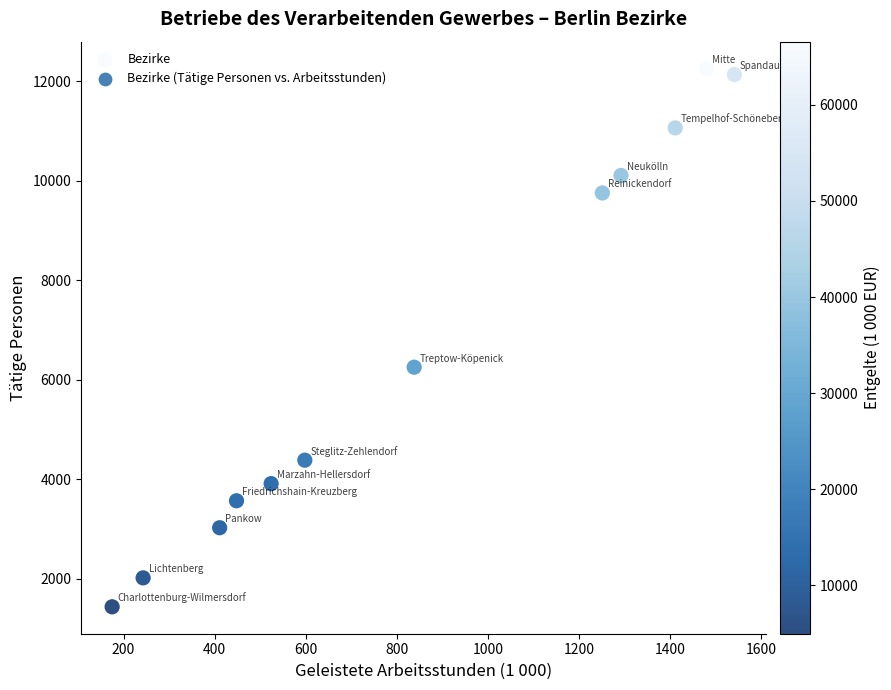

What is the average X value?

851